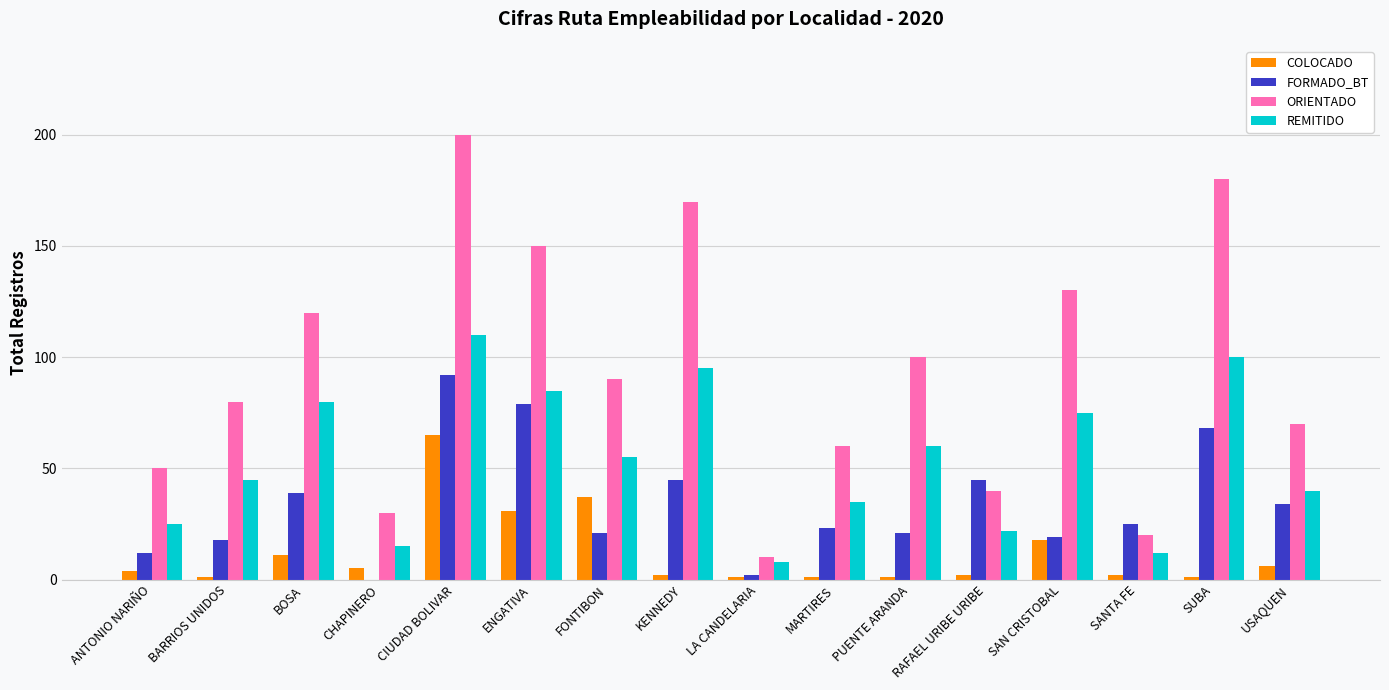

What is the average value of the COLOCADO series?

12